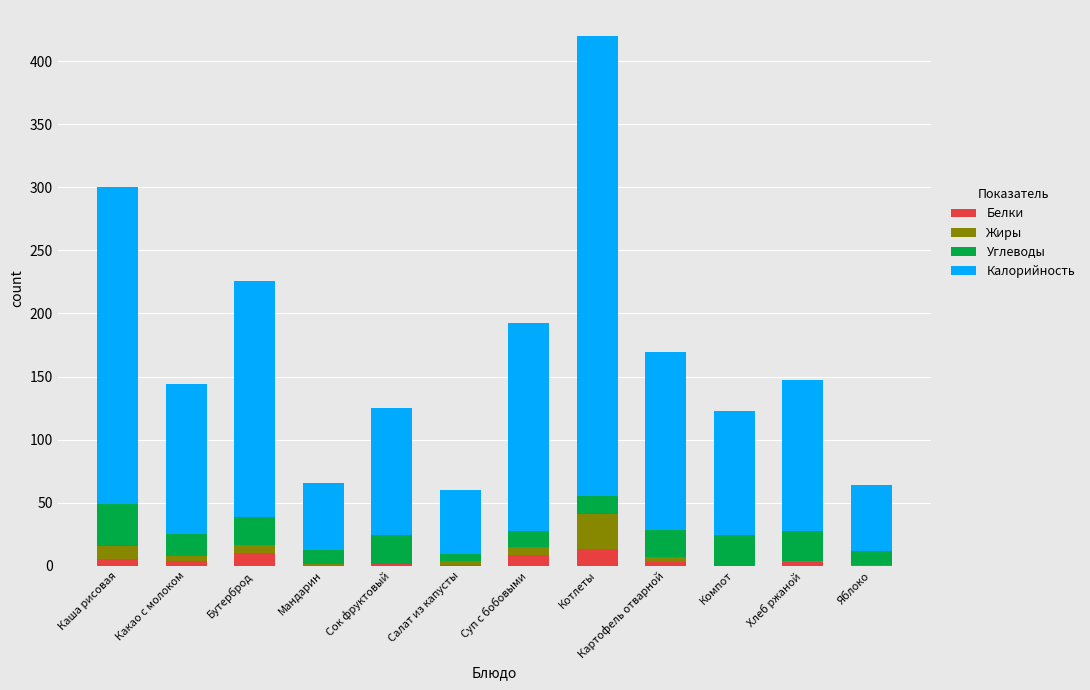

What is the sum of all Белки values?

51.4